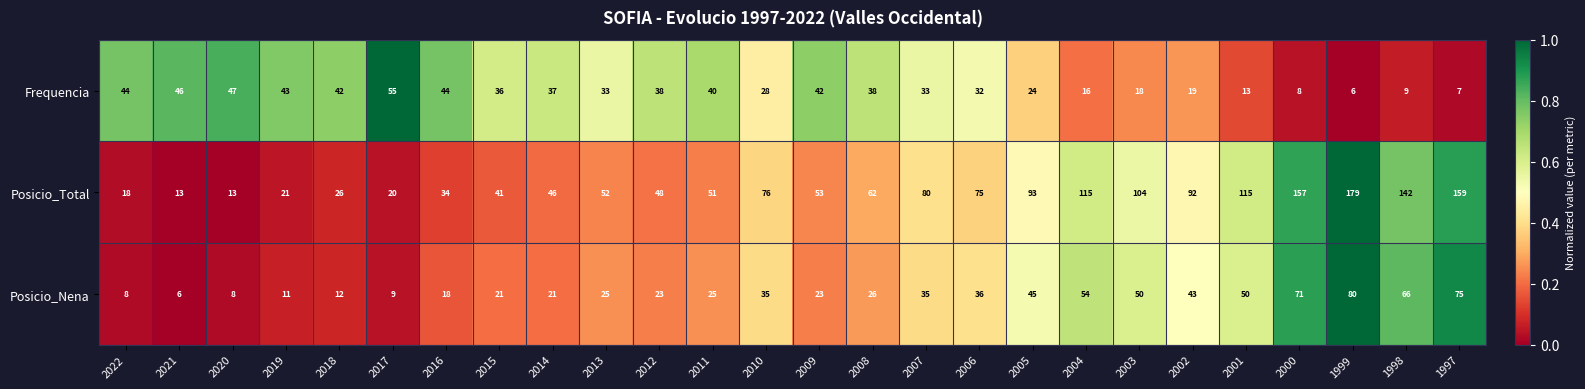

What is the average value of the Posicio_Nena series?

34